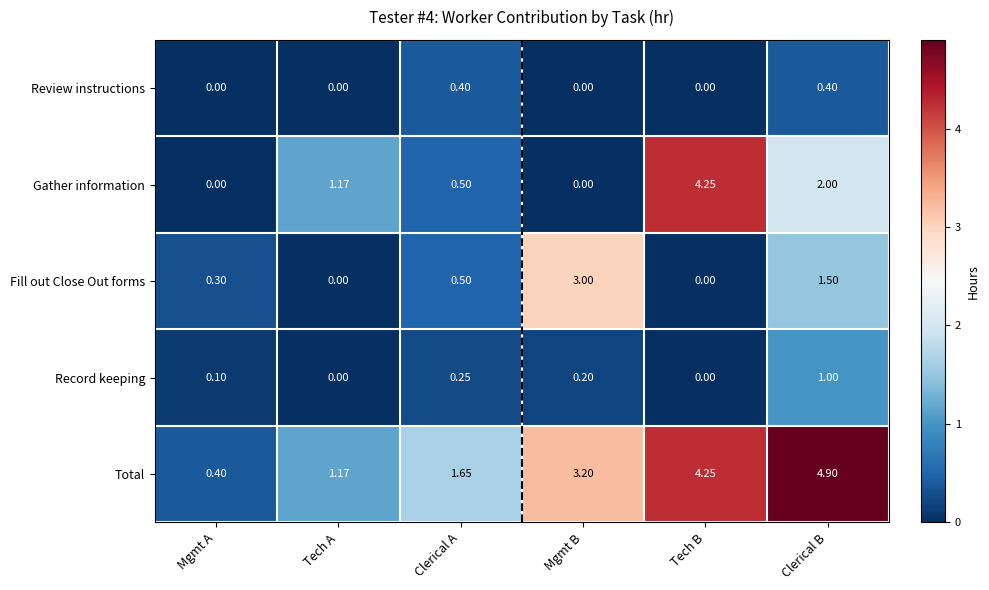

Which series has the largest total across all categories?

Total